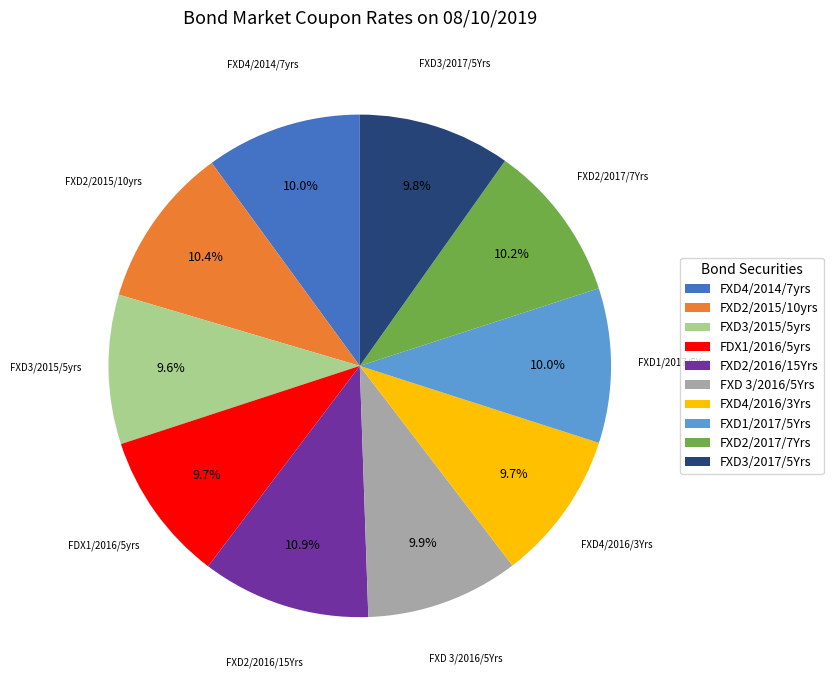

What percentage do FDX1/2016/5yrs and FXD3/2015/5yrs together represent?

19.3%